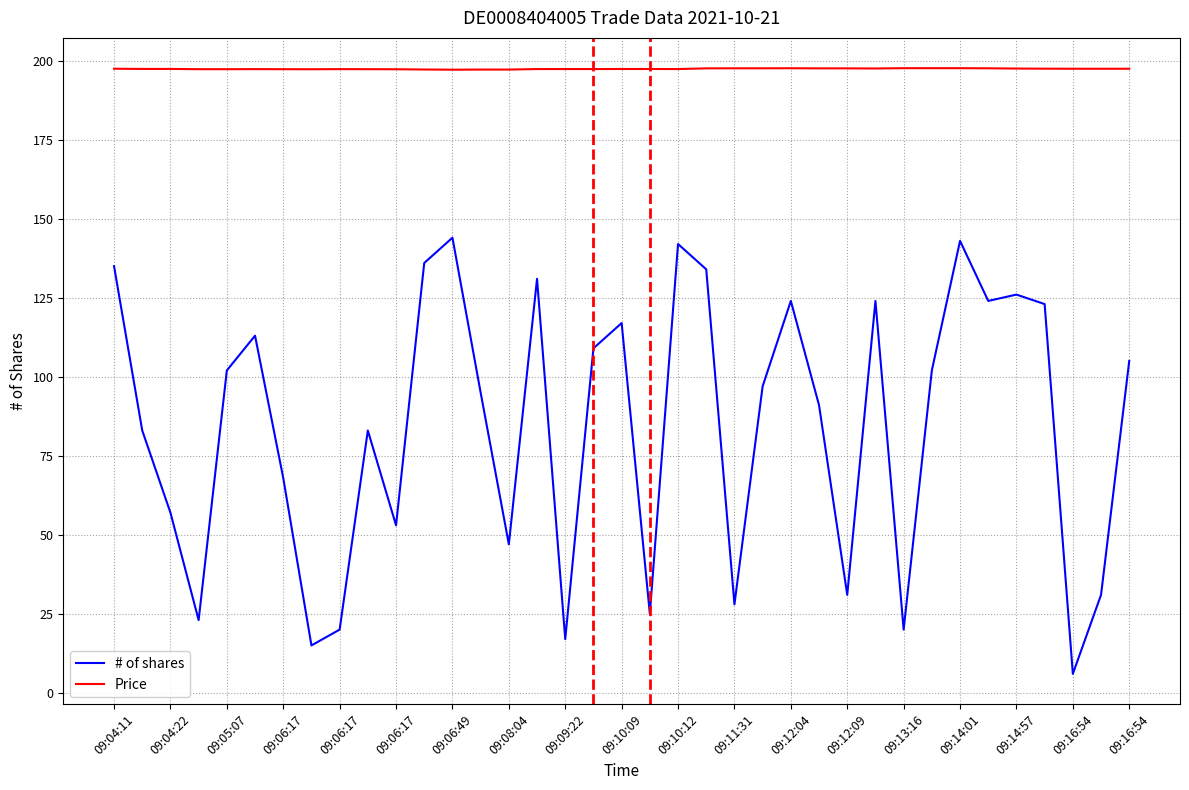

Which series has the largest range (max minus min)?

# of shares